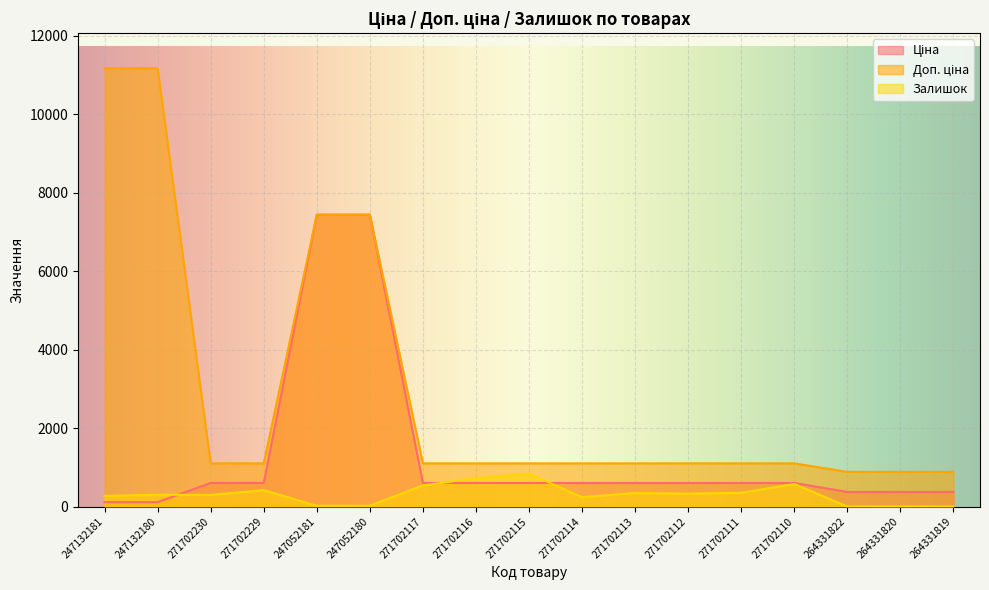

In Залишок, how many points are higher than both neighbors (excluding endpoints)?

6